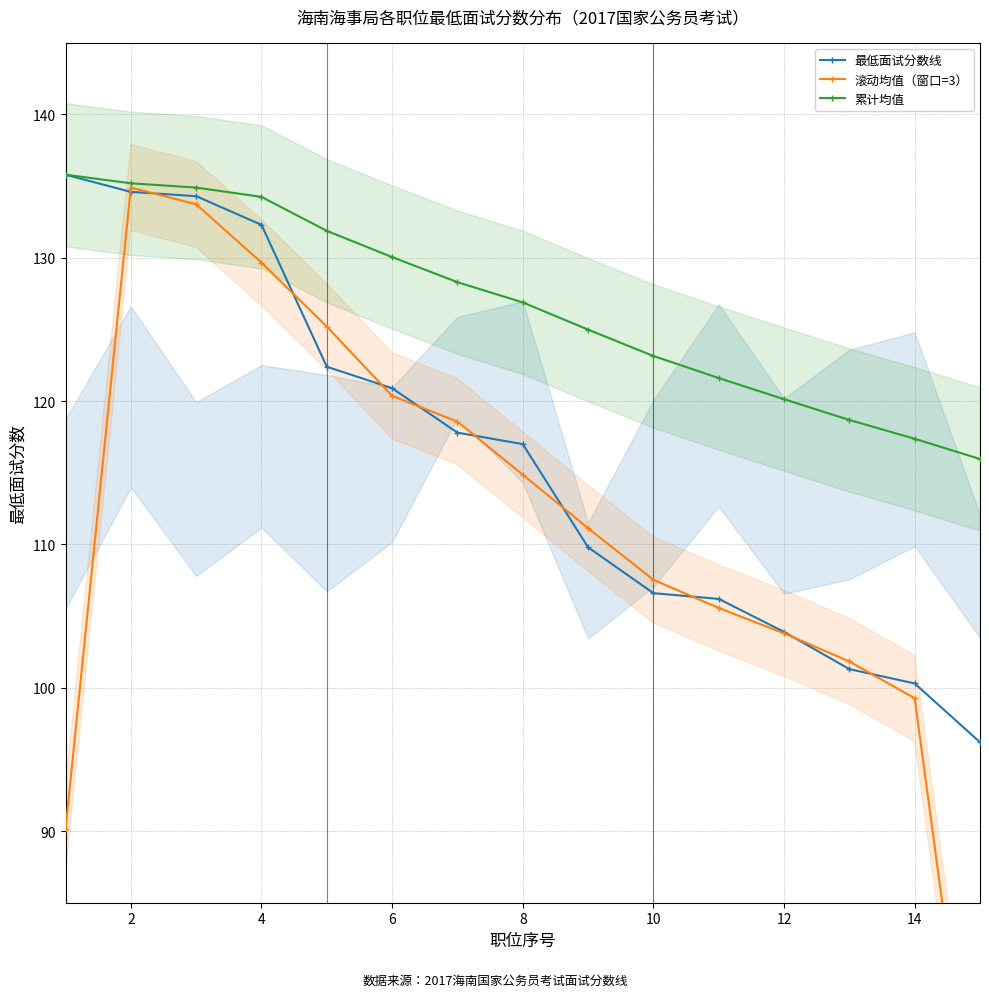

Is this an area chart (filled region under the line)?

No